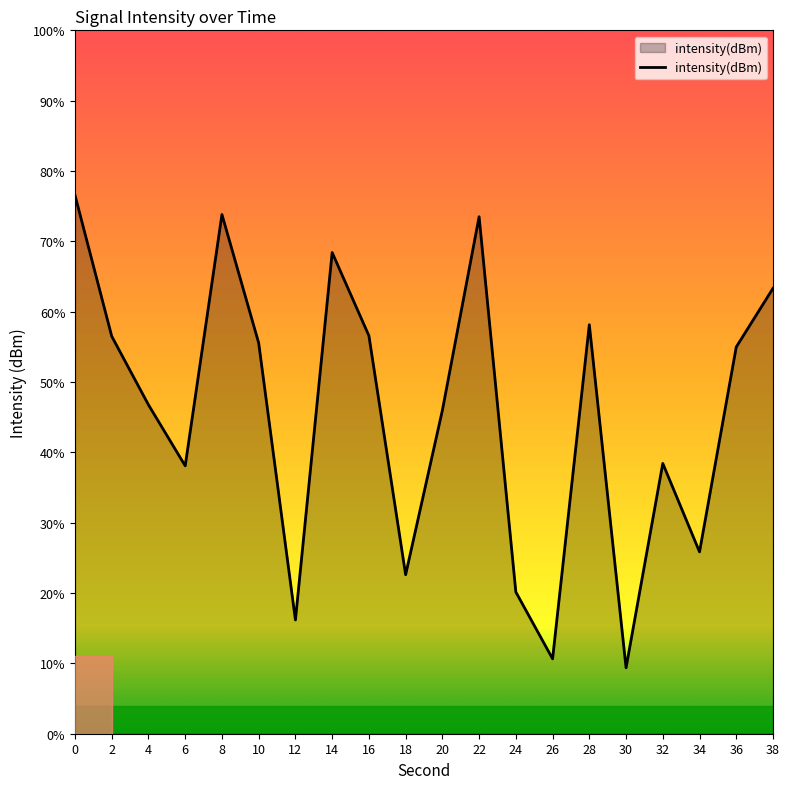

How many data points are less than -129?

11